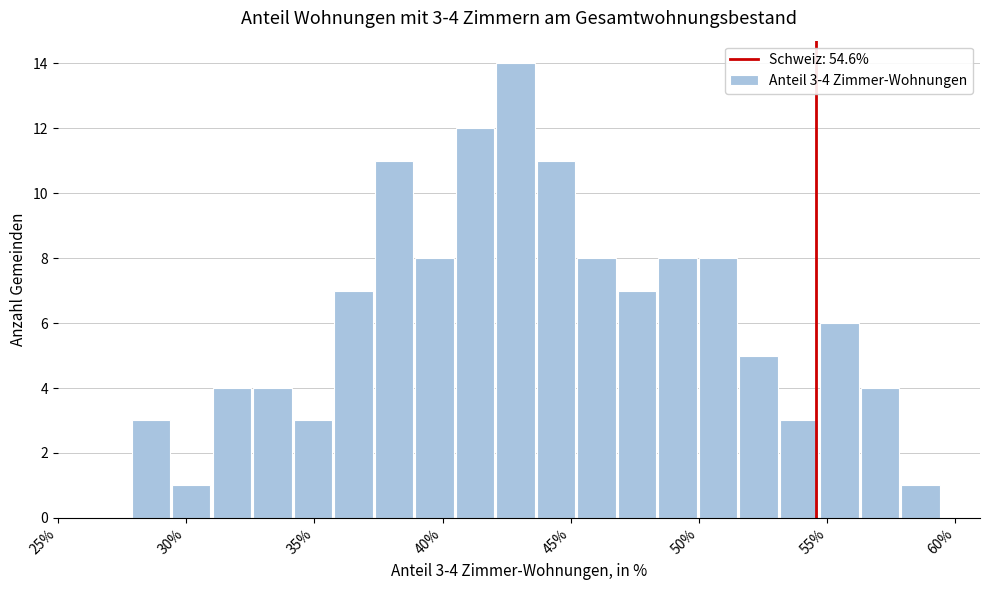

Around what value on the x-axis is the tallest bar? Give the approximate position of its centre, as read against the axis.

43.0